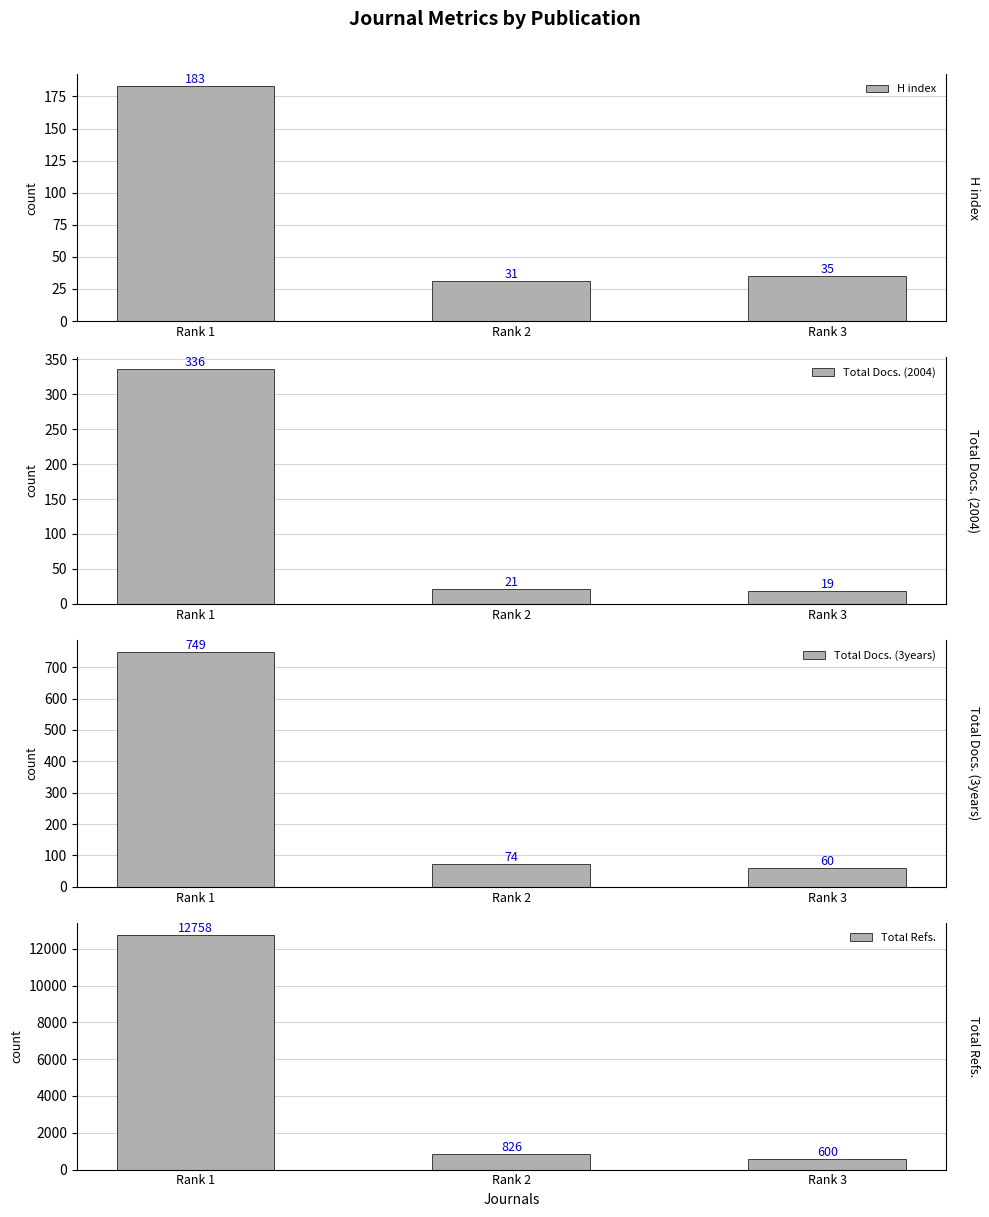

Reading left to right, extract all data points from this chart.

H index: Rank 1=183	Rank 2=31	Rank 3=35
Total Docs. (2004): Rank 1=336	Rank 2=21	Rank 3=19
Total Docs. (3years): Rank 1=749	Rank 2=74	Rank 3=60
Total Refs.: Rank 1=12758	Rank 2=826	Rank 3=600